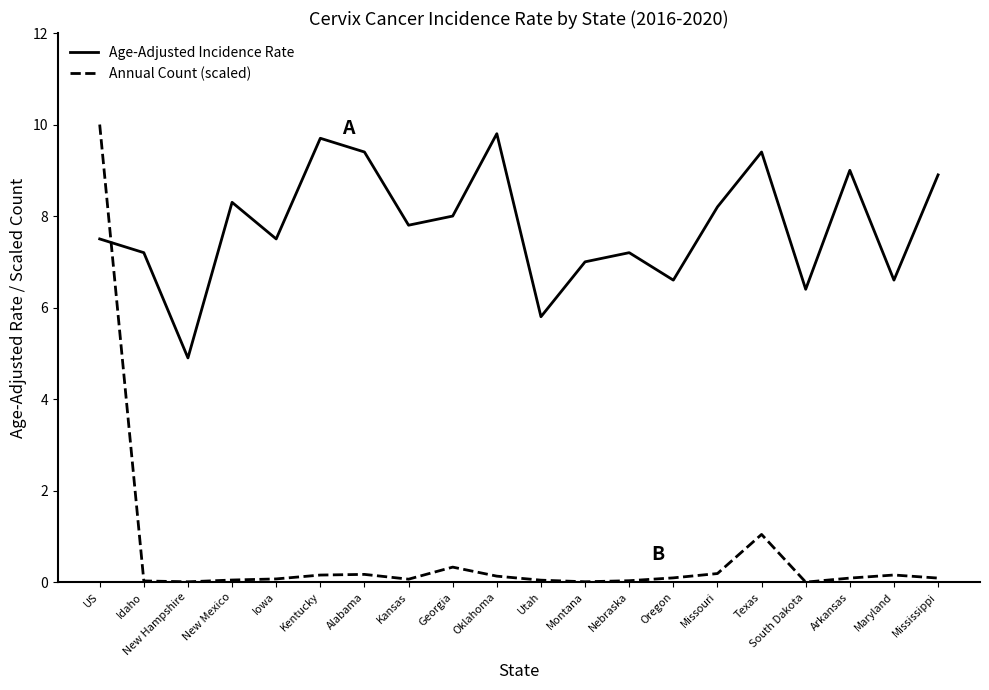

Which series has the largest total across all categories?

Age-Adjusted Incidence Rate